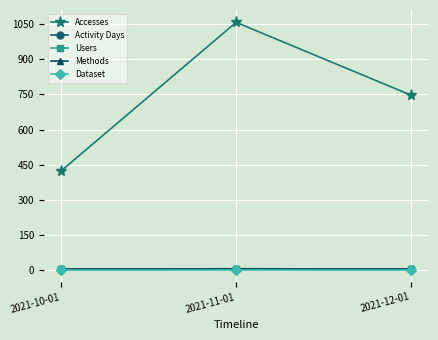

Between 2021-10-01 and 2021-12-01, which series saw the biggest shift?

Accesses